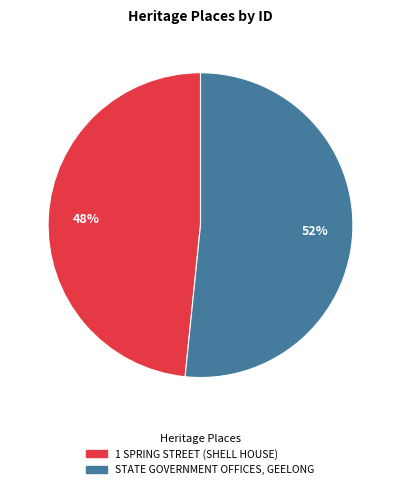

Is the sum of 1 SPRING STREET (SHELL HOUSE) and STATE GOVERNMENT OFFICES, GEELONG greater than half?

Yes